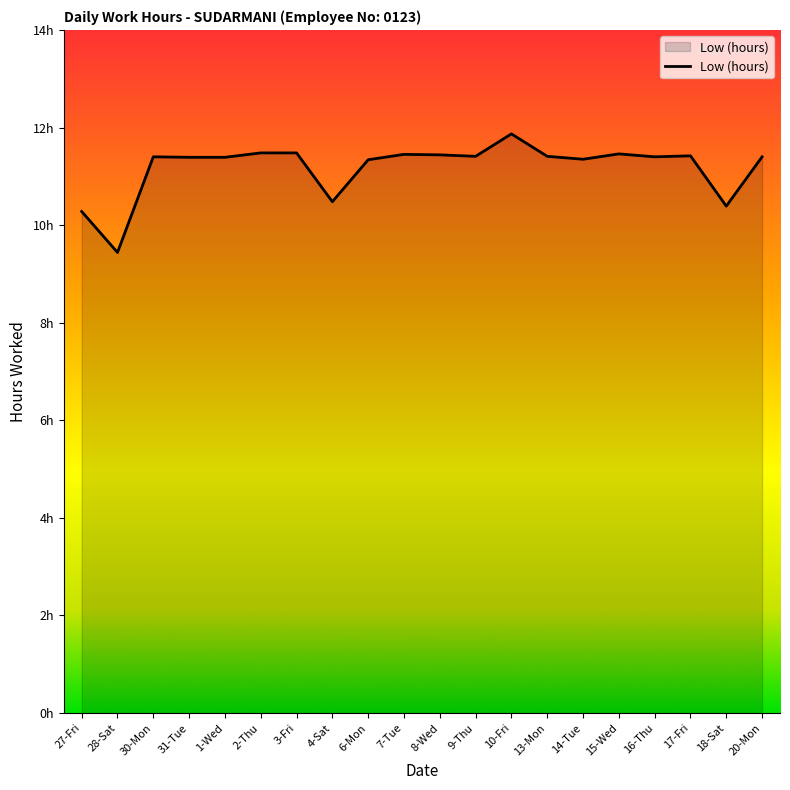

Reading right to left, list all the values displayed in this chart.

20-Mon=11.4	18-Sat=10.4	17-Fri=11.4	16-Thu=11.4	15-Wed=11.5	14-Tue=11.3	13-Mon=11.4	10-Fri=11.9	9-Thu=11.4	8-Wed=11.4	7-Tue=11.4	6-Mon=11.3	4-Sat=10.5	3-Fri=11.5	2-Thu=11.5	1-Wed=11.4	31-Tue=11.4	30-Mon=11.4	28-Sat=9.4	27-Fri=10.3